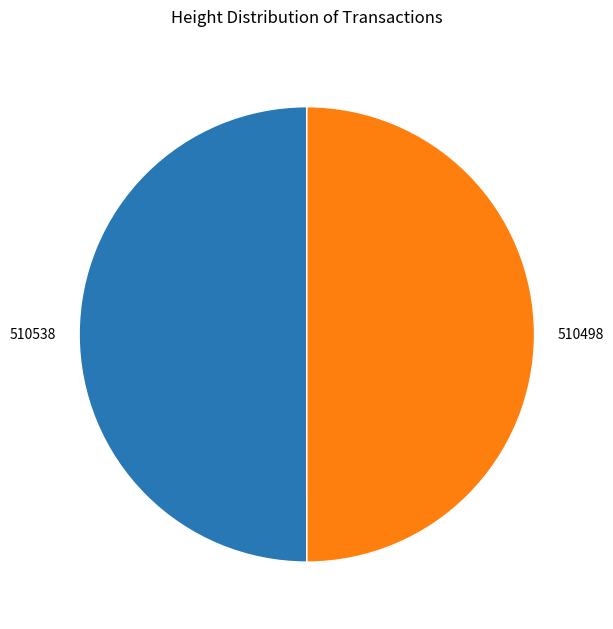

Is the sum of 510498 and 510538 greater than half?

Yes